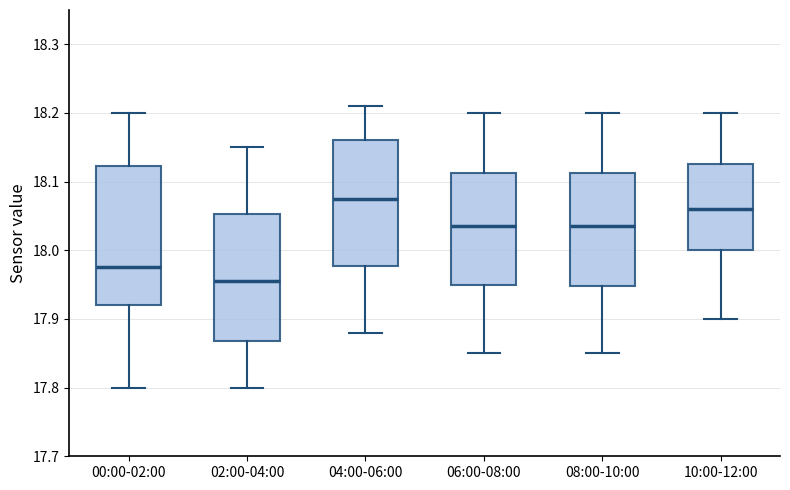

Which box has the highest median line?

04:00-06:00